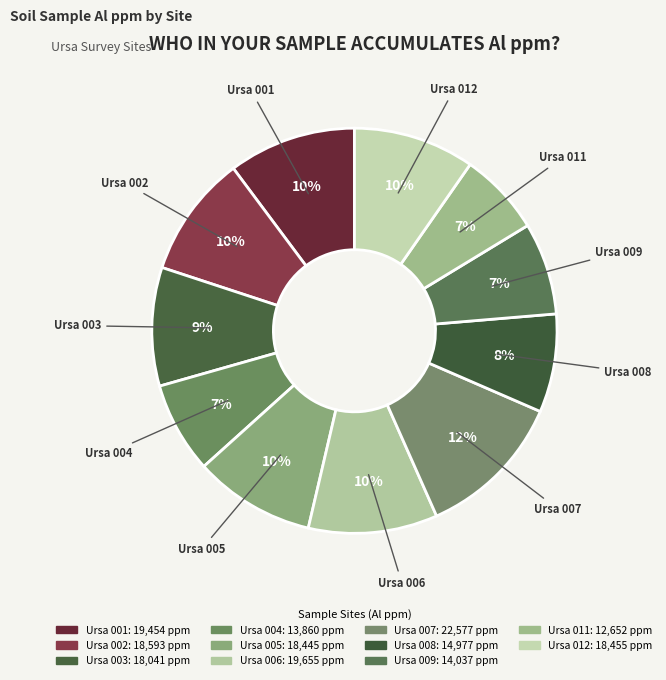

Count the number of slices in the pie.

11